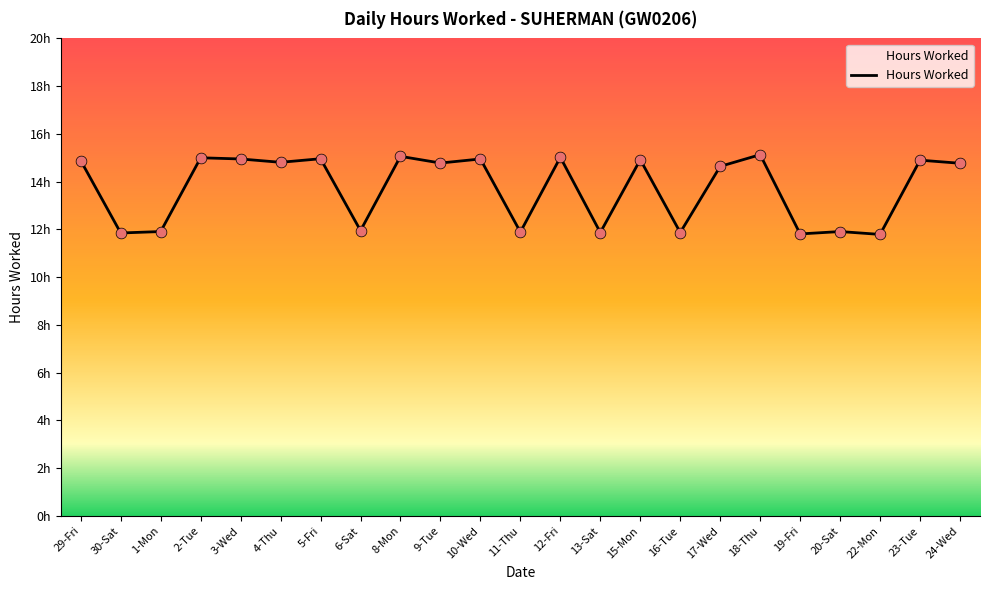

Between 8-Mon and 30-Sat, which is larger?

8-Mon